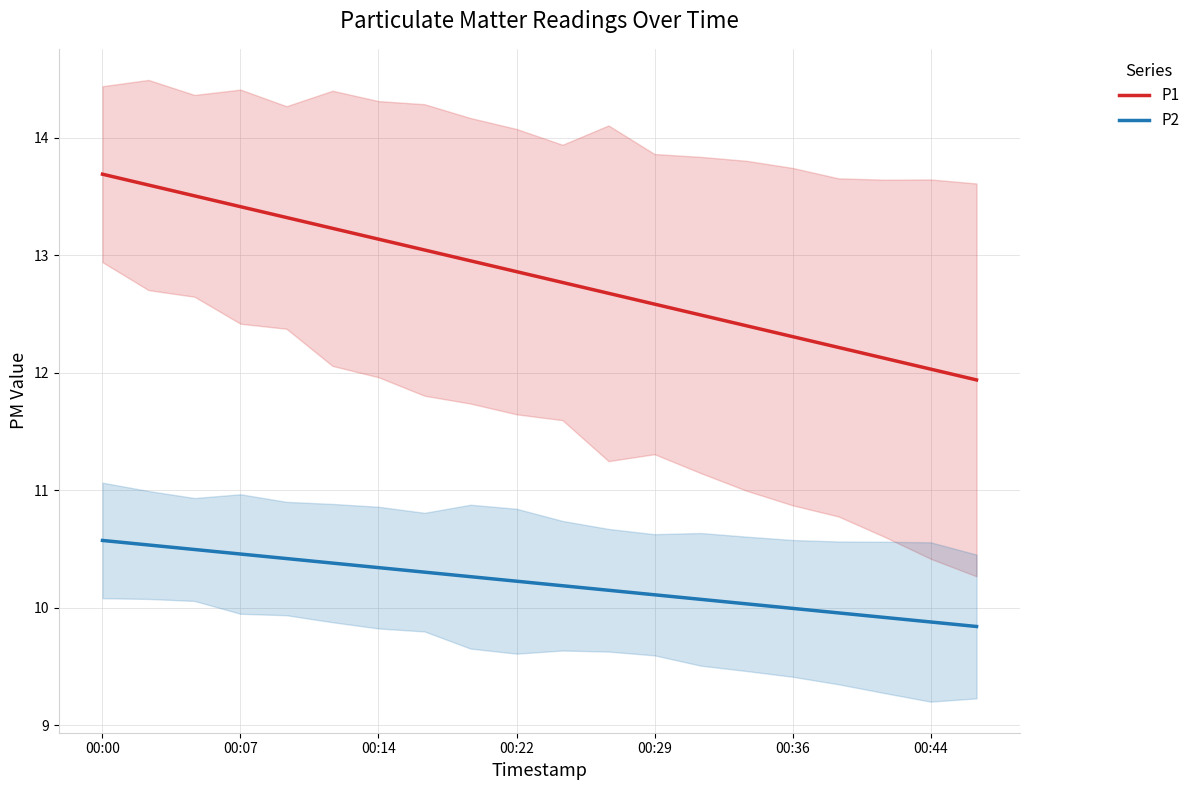

True or false: P1 and P2 cross at least once.

False